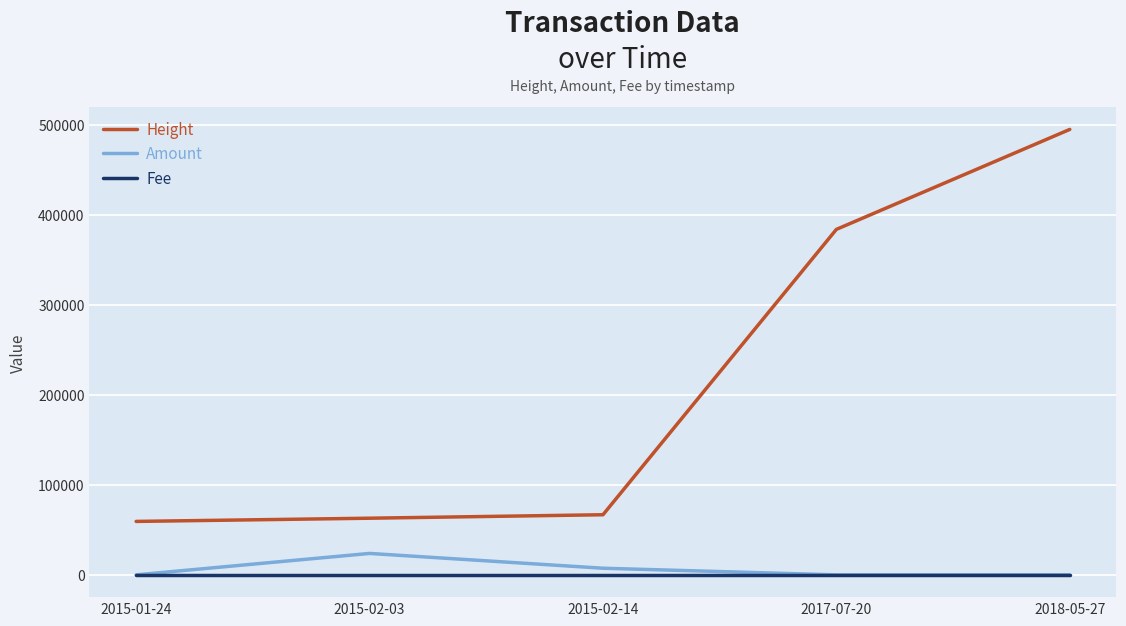

Which label corresponds to the largest value in the chart?

2018-05-27